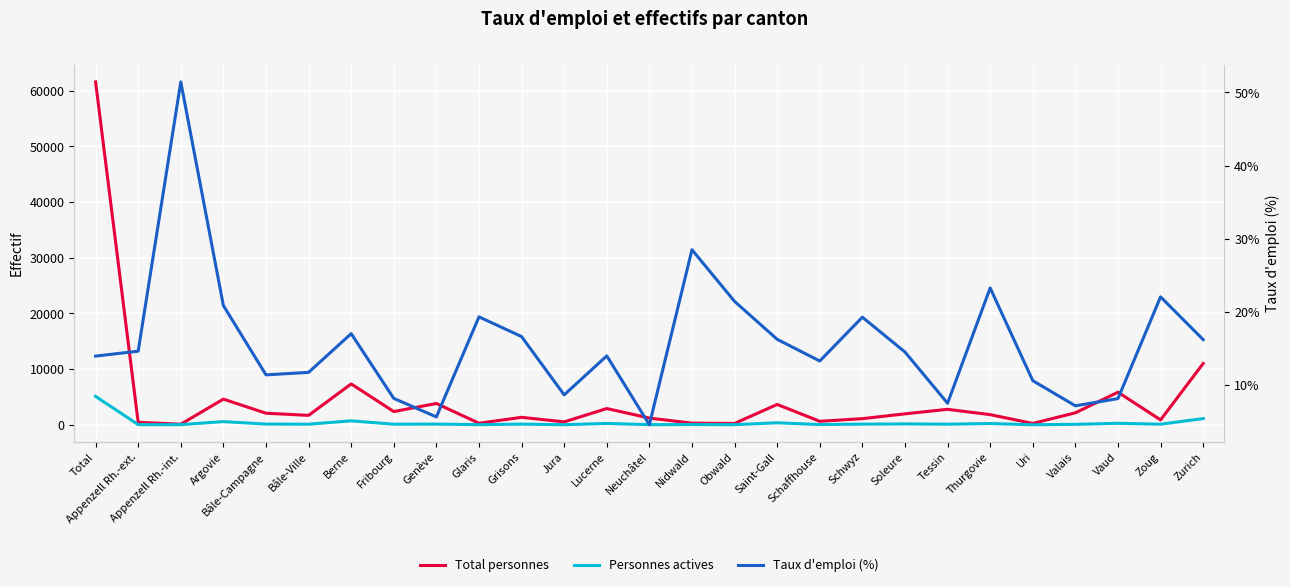

True or false: Total personnes and Personnes actives cross at least once.

False